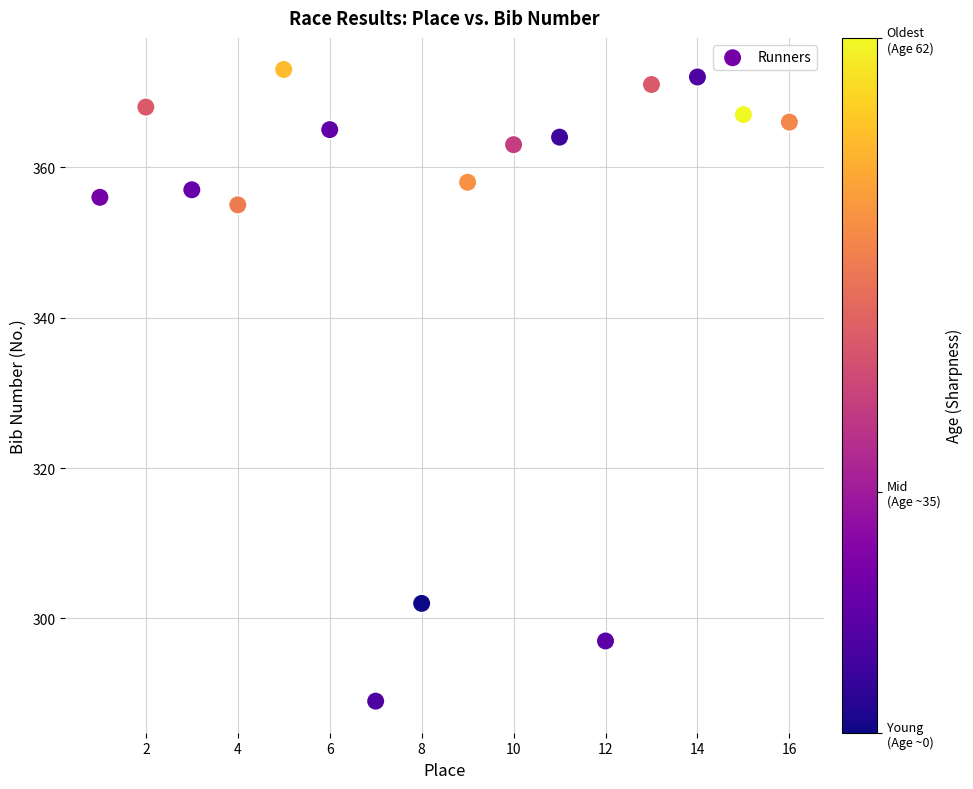

What Y value in the scatter plot is closest to 331?

355